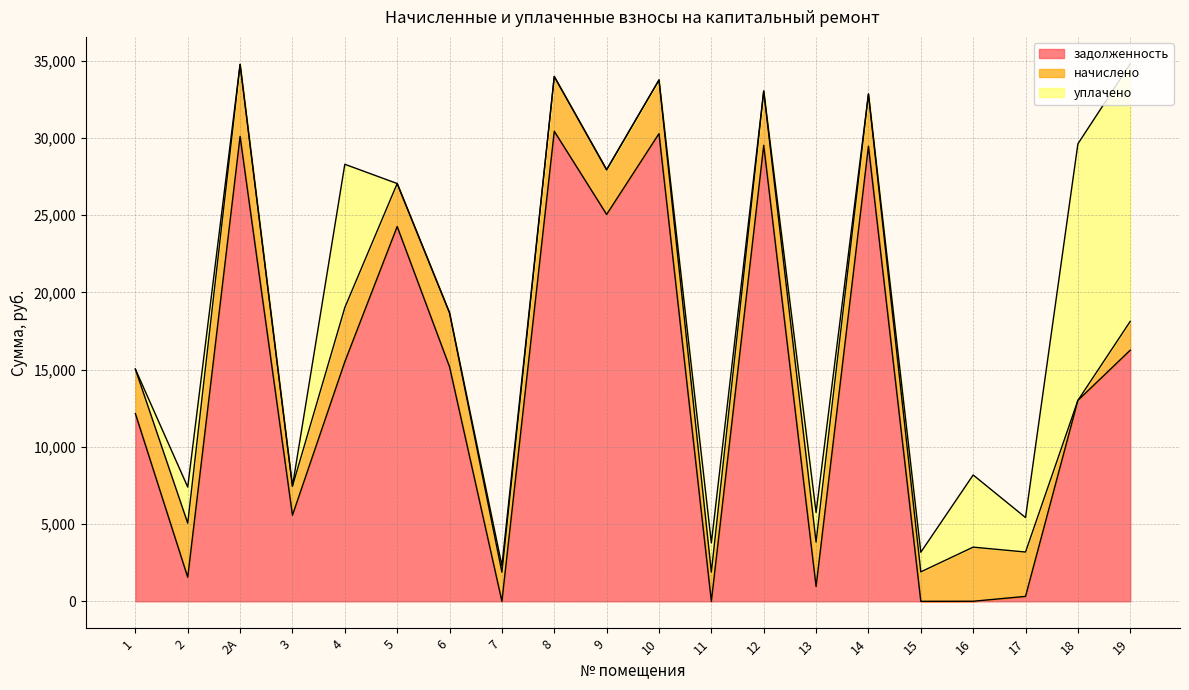

Is it true that уплачено equals 541.8 at 15?

False